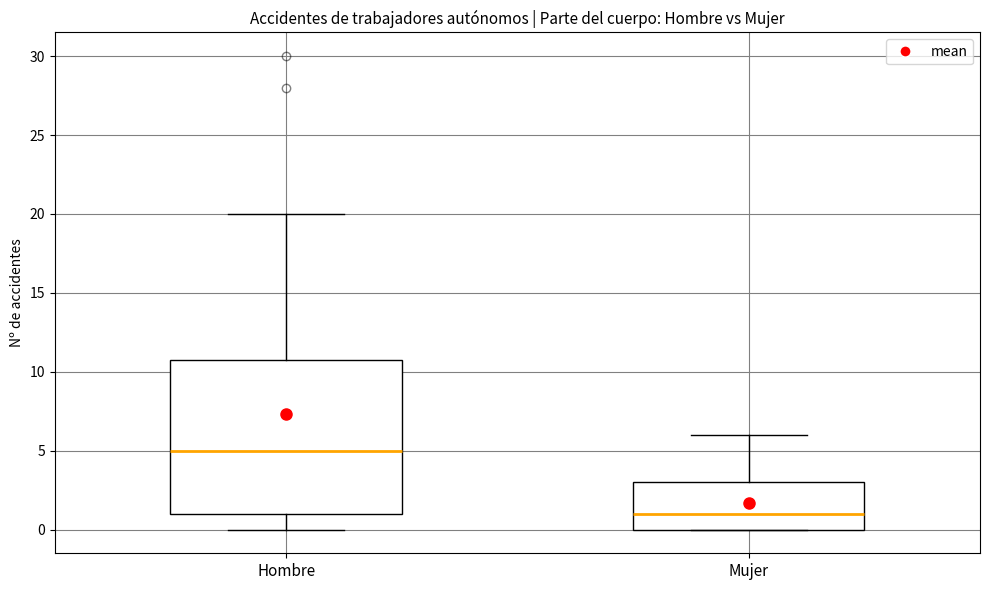

Reading left to right, read every box against the y-axis: the position of its median line, the range the box covers, and the ends of its whiskers. The values are not printed on the chart, so give them approximately, as read against the axis.

Hombre: median 5, box 1 to 11, whiskers 0 to 20
Mujer: median 1, box 0 to 3, whiskers 0 to 6